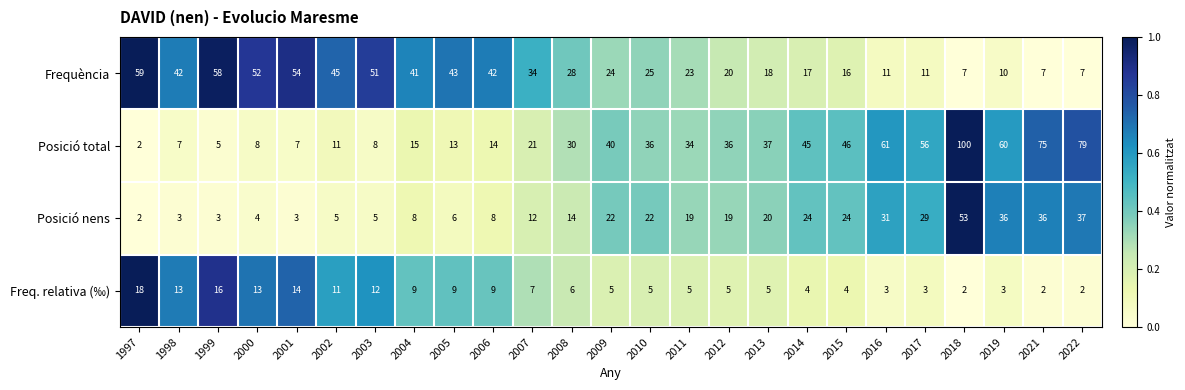

What is the difference between the maximum and minimum values in the Freq. relativa (‰) series?

16